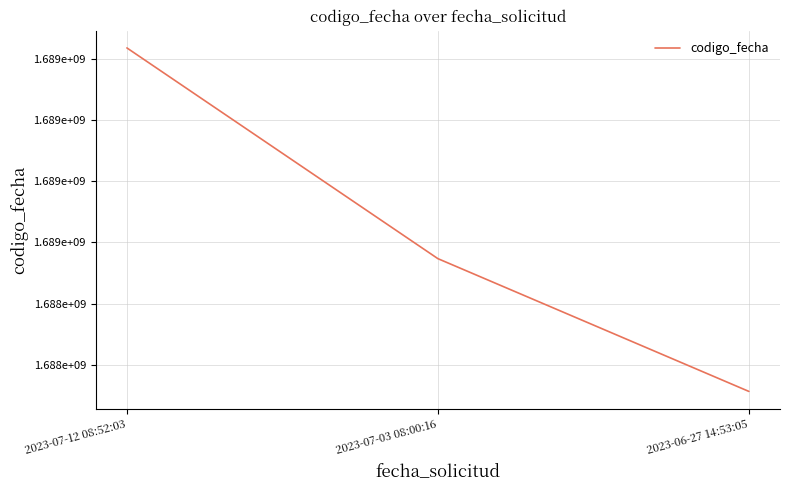

Count the values in the range 1688112670 to 1689236115.

3